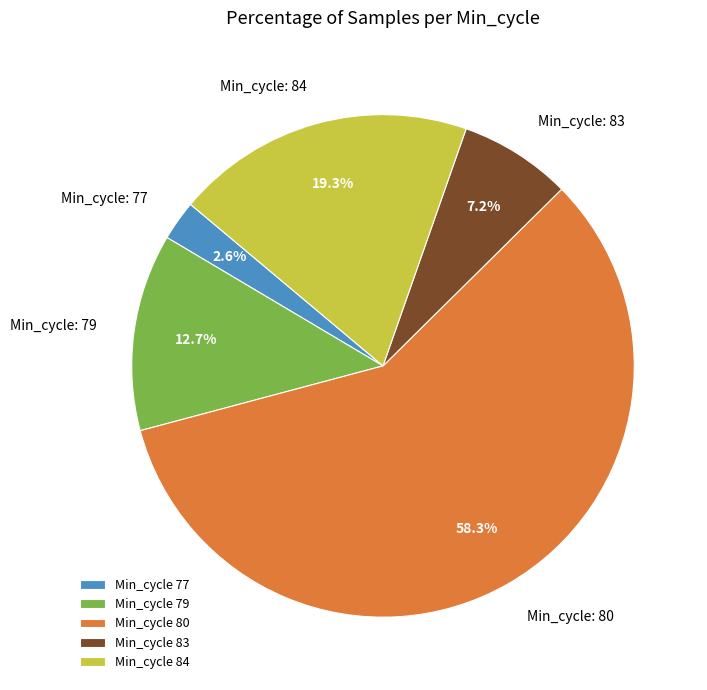

How many slices are in this pie chart?

5